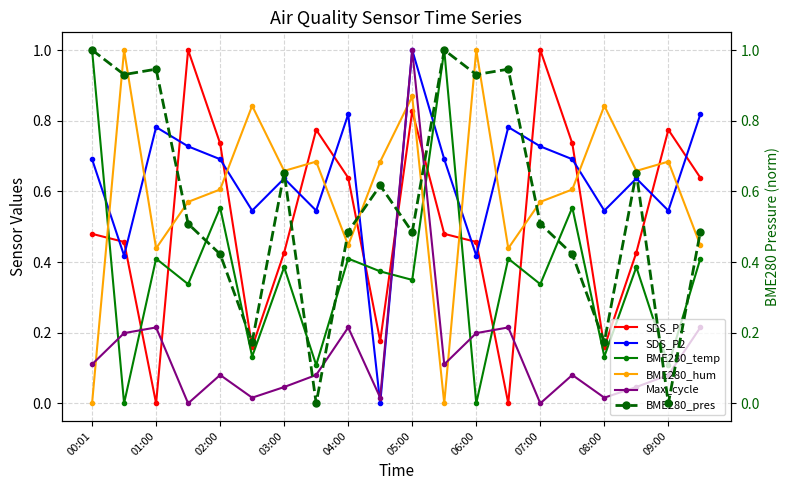

How many series are shown in this chart?

6